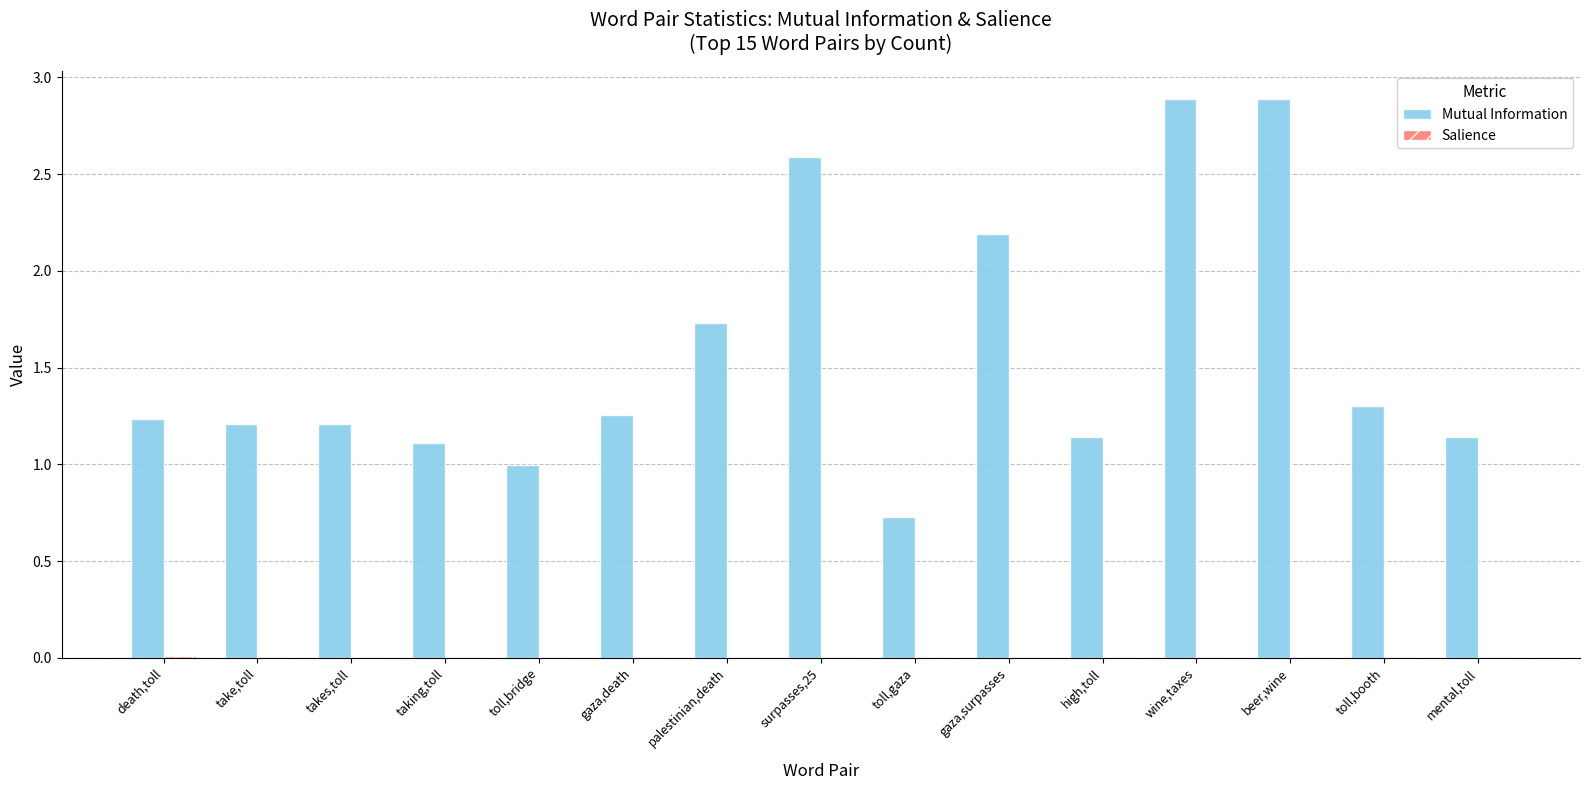

Is it true that Mutual Information equals 1.6 at takes,toll?

False